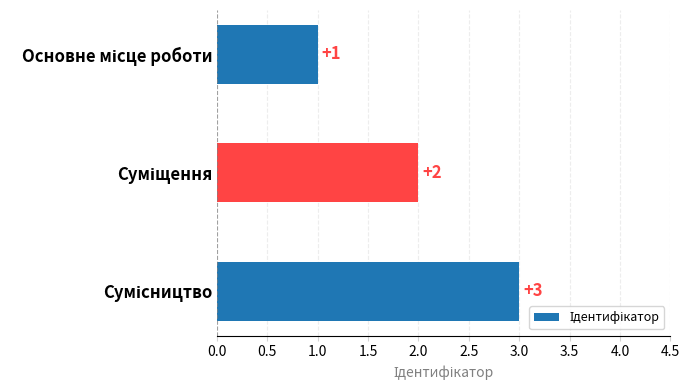

What is the value of the 2nd bar from the top?

2